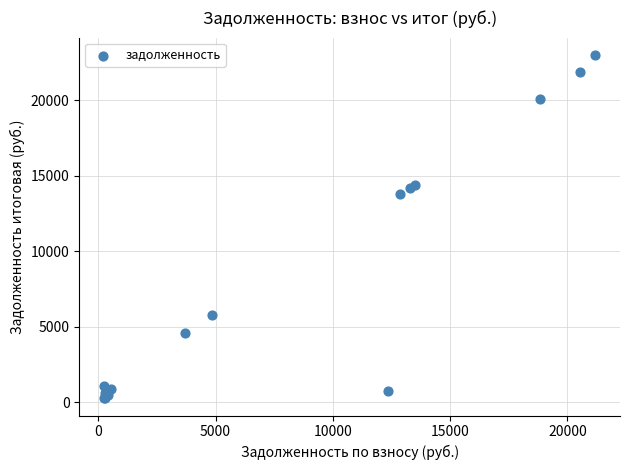

What Y value in the scatter plot is closest to 11627?

13787.5